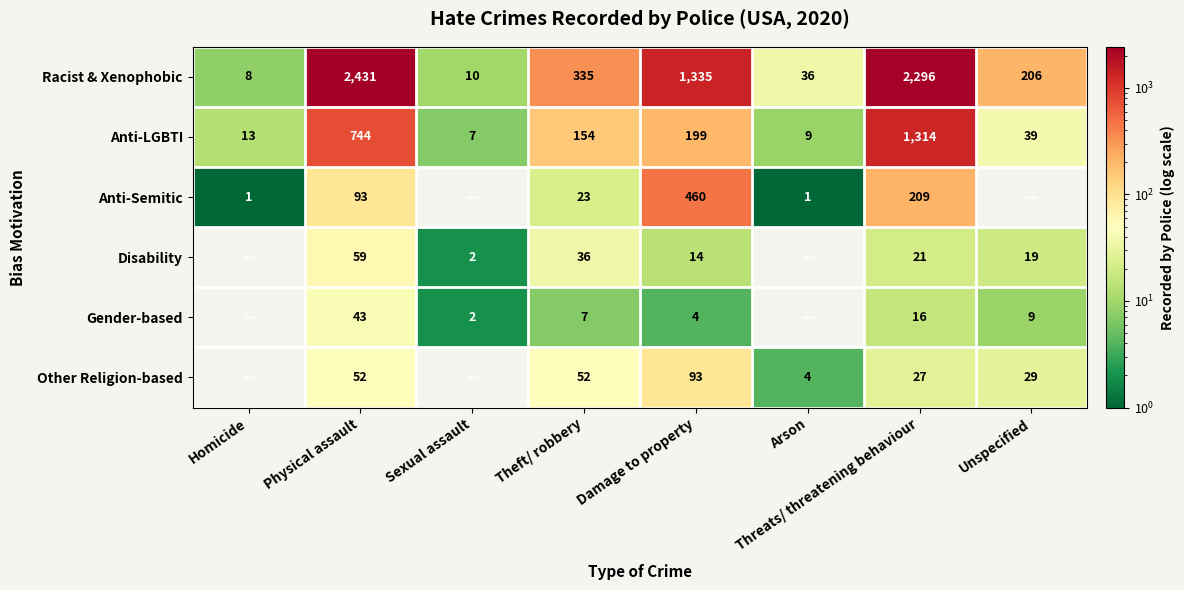

True or false: Anti-Semitic has a value of 677 at Damage to property.

False